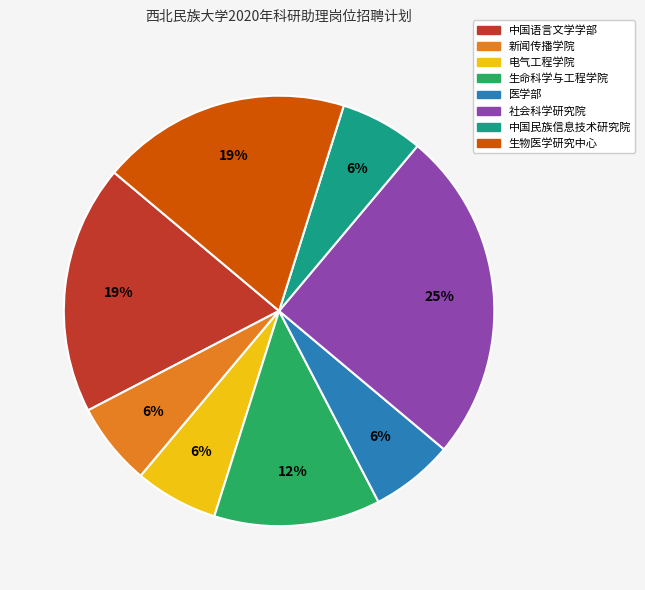

To the nearest percent, what is the average slice percentage?

12%